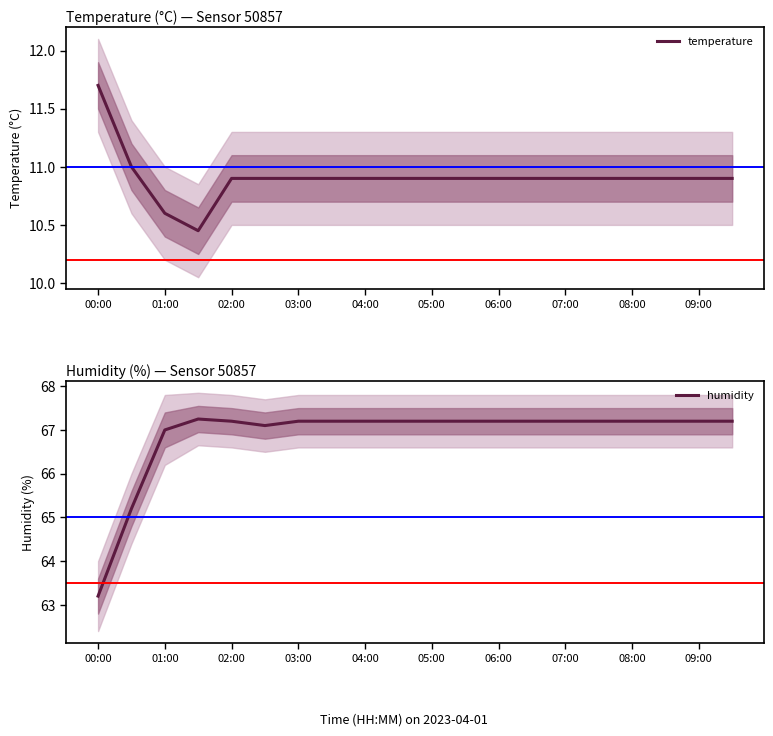

True or false: humidity and temperature cross at least once.

False